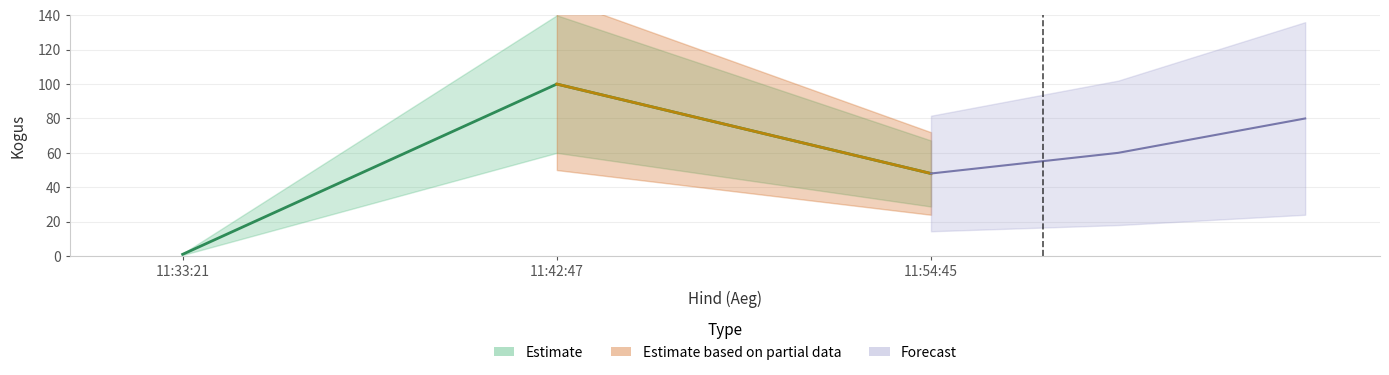

What is the sum of all values?

149